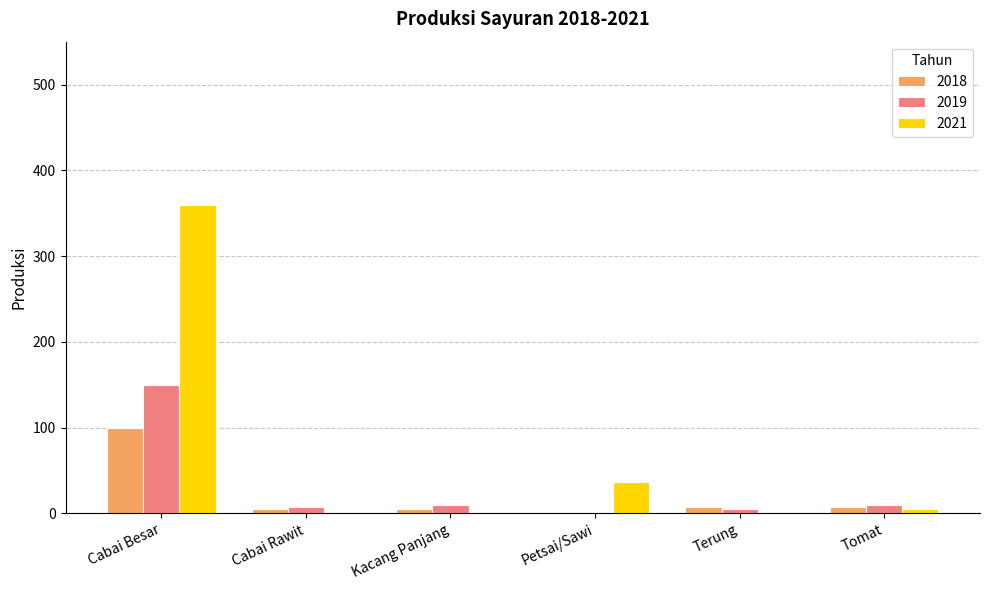

Which series has the largest total across all categories?

2021